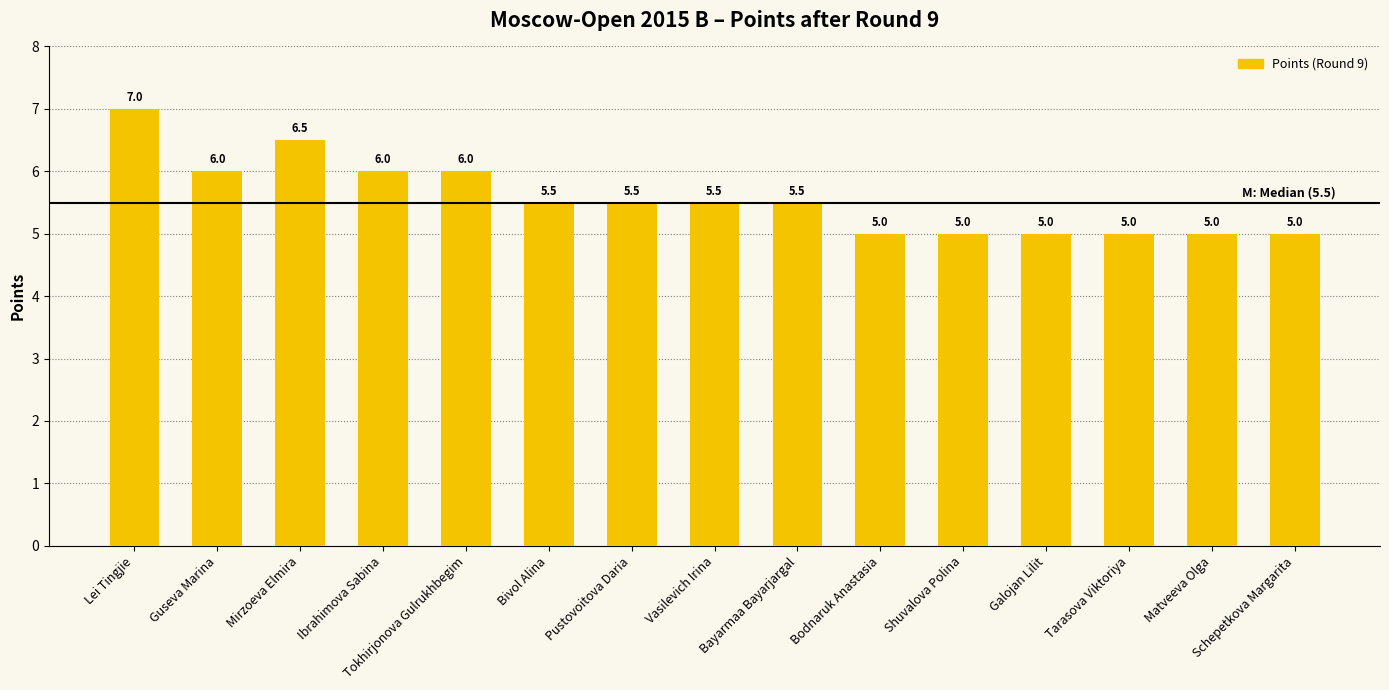

What is the minimum value shown in the chart?

5.0